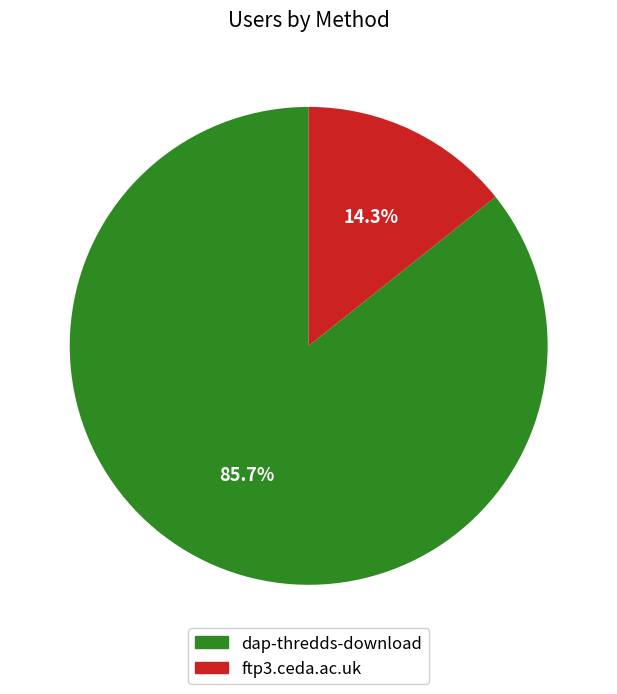

Between ftp3.ceda.ac.uk and dap-thredds-download, which is larger?

dap-thredds-download